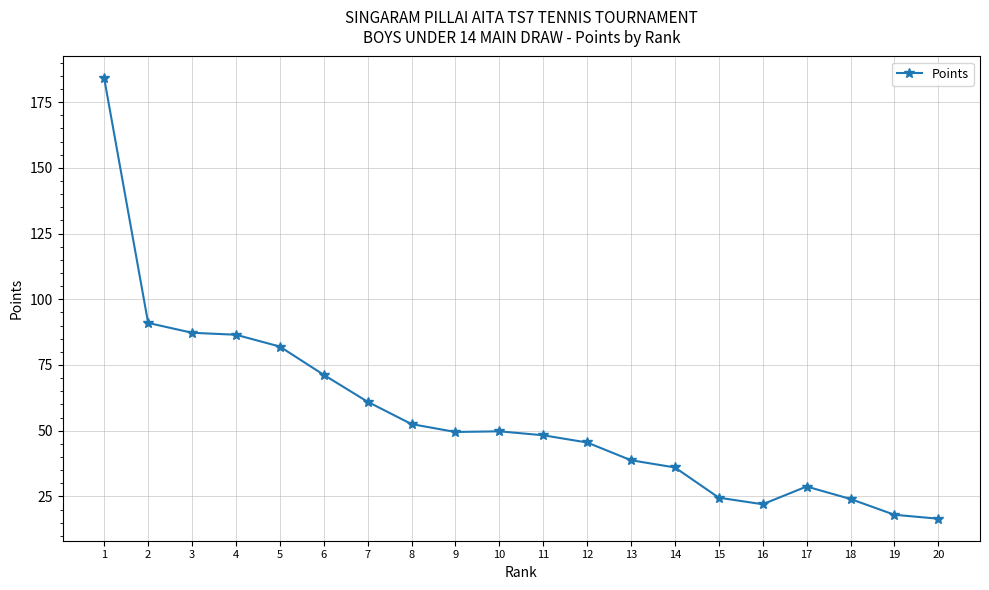

What is the sum of the values at 12 and 11?

93.8